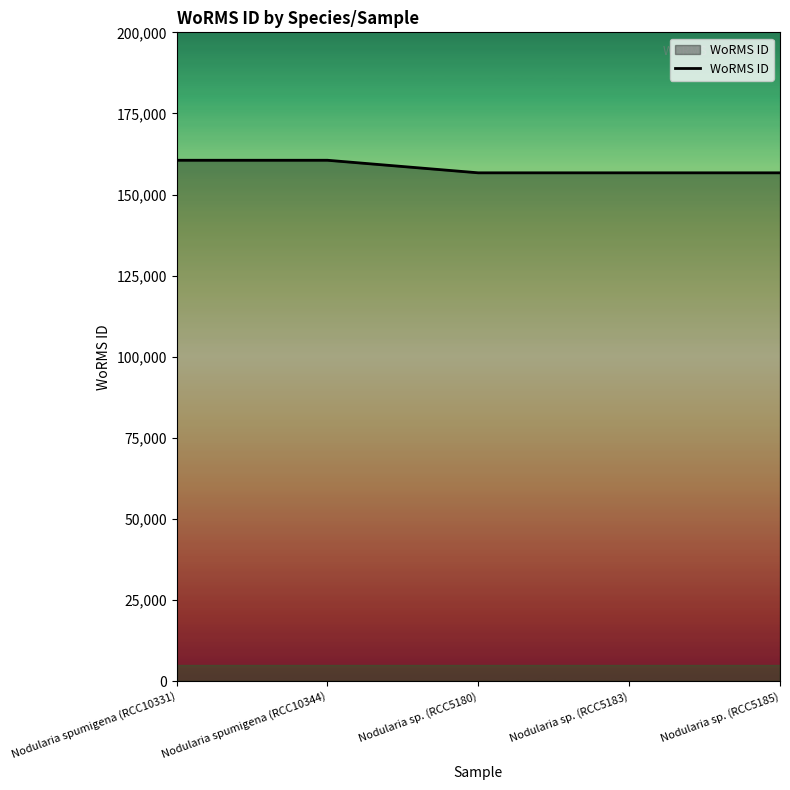

Approximately how many times larger is the value at Nodularia sp. (RCC5183) compared to Nodularia sp. (RCC5185)?

1.0